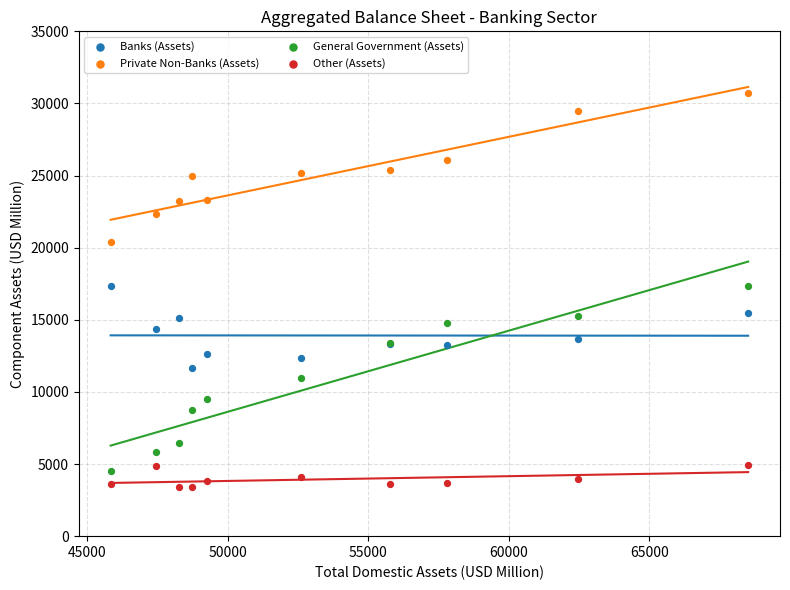

Which series has the largest Y range (max minus min)?

General Government (Assets)